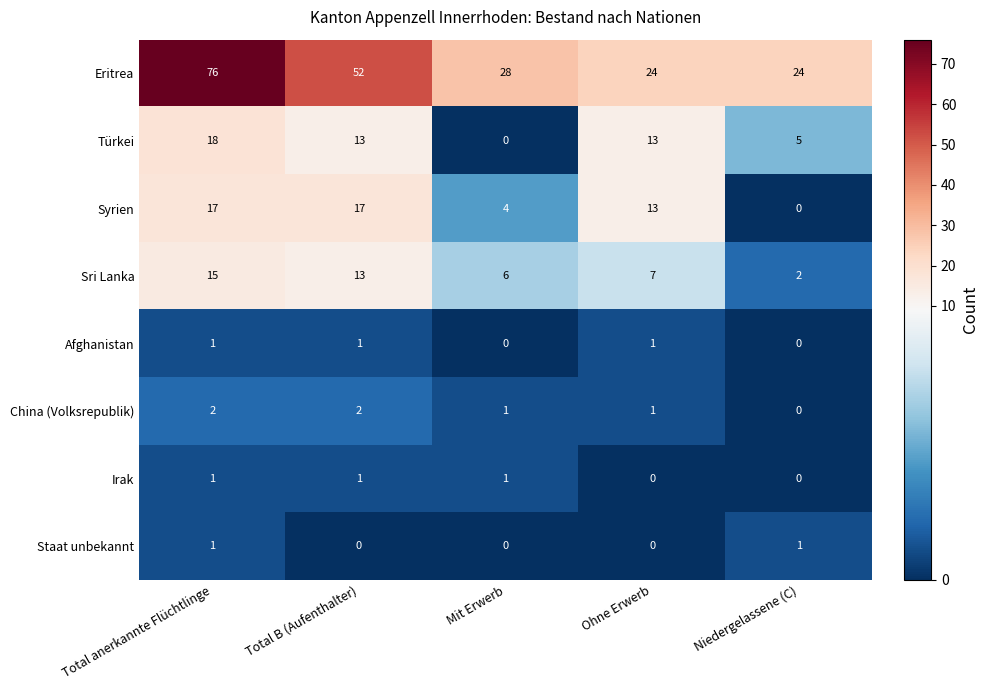

What is the average value of the Syrien series?

10